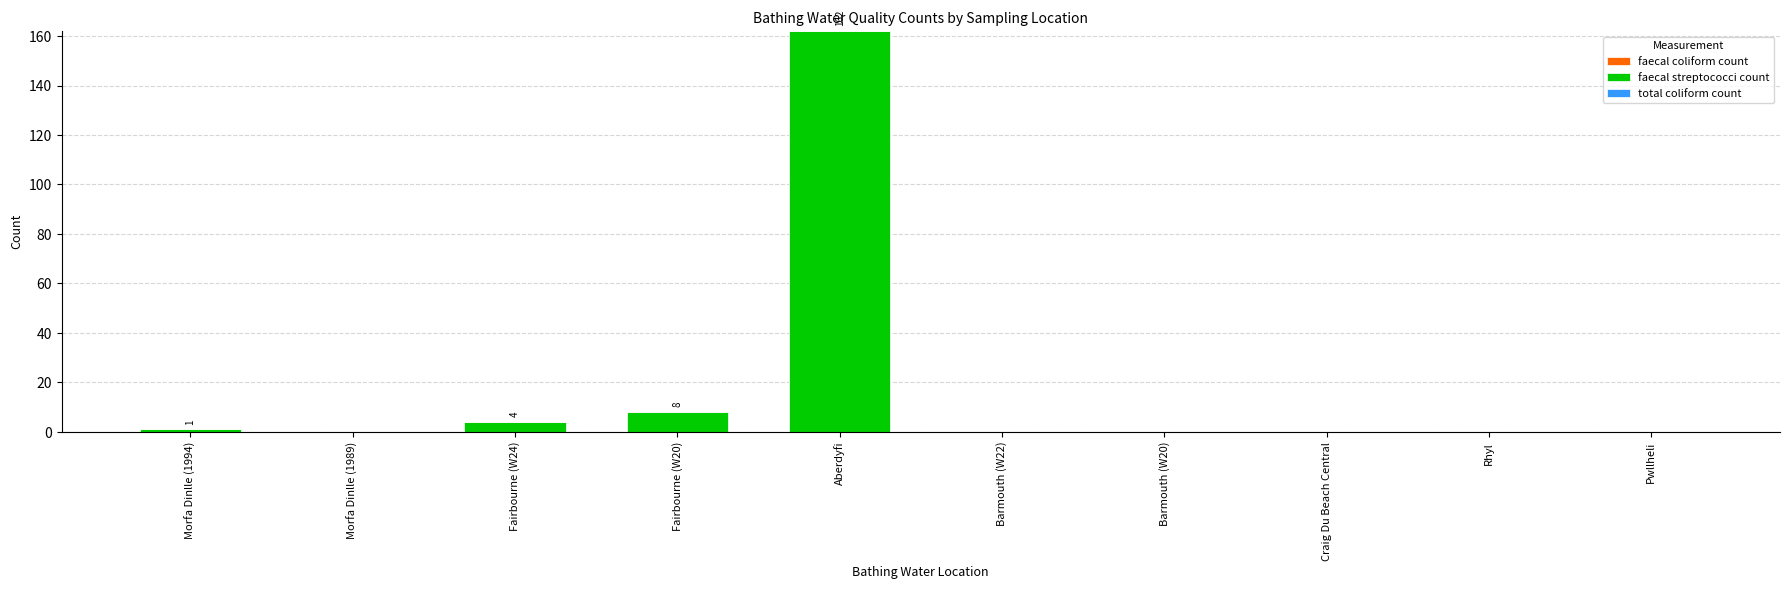

Which label corresponds to the largest value in the chart?

Aberdyfi